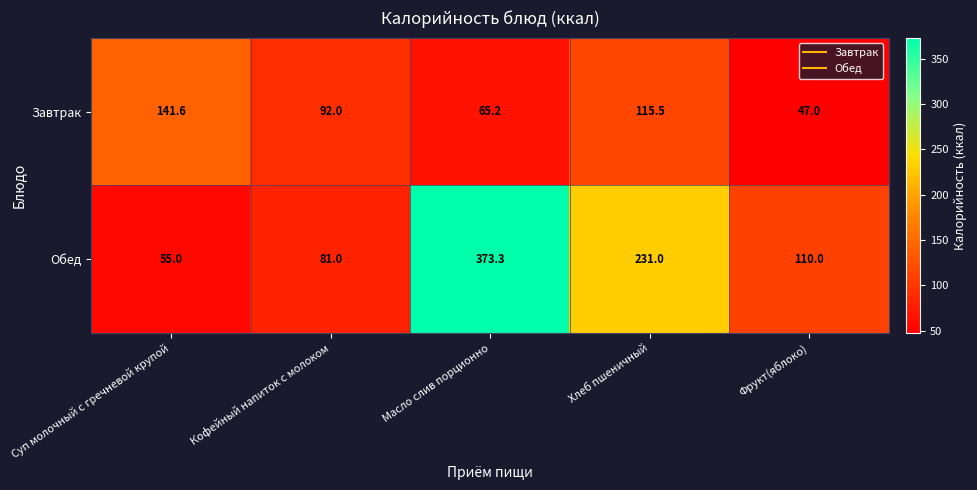

What is the highest value of the Завтрак series?

141.6